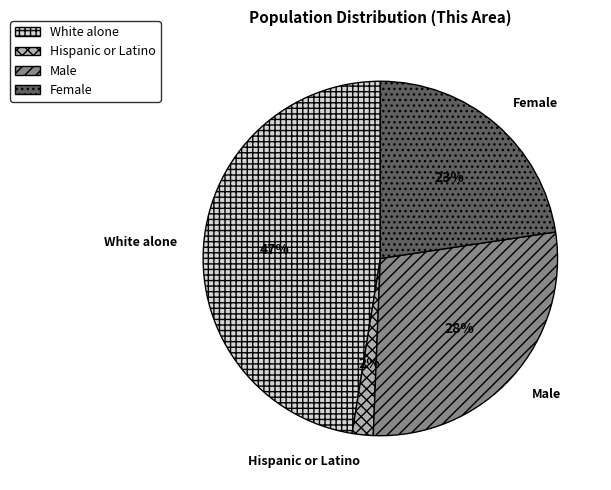

Which has a higher value, Female or White alone?

White alone